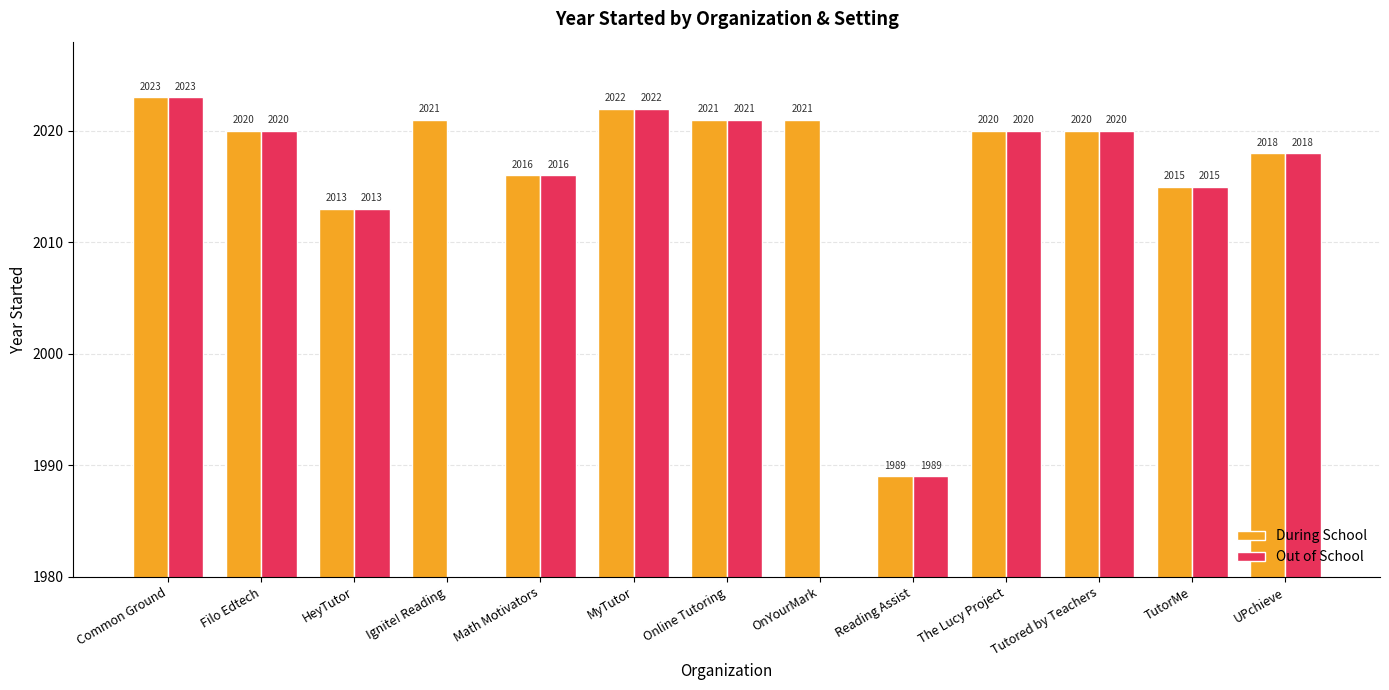

What is the average value of the During School series?

2017